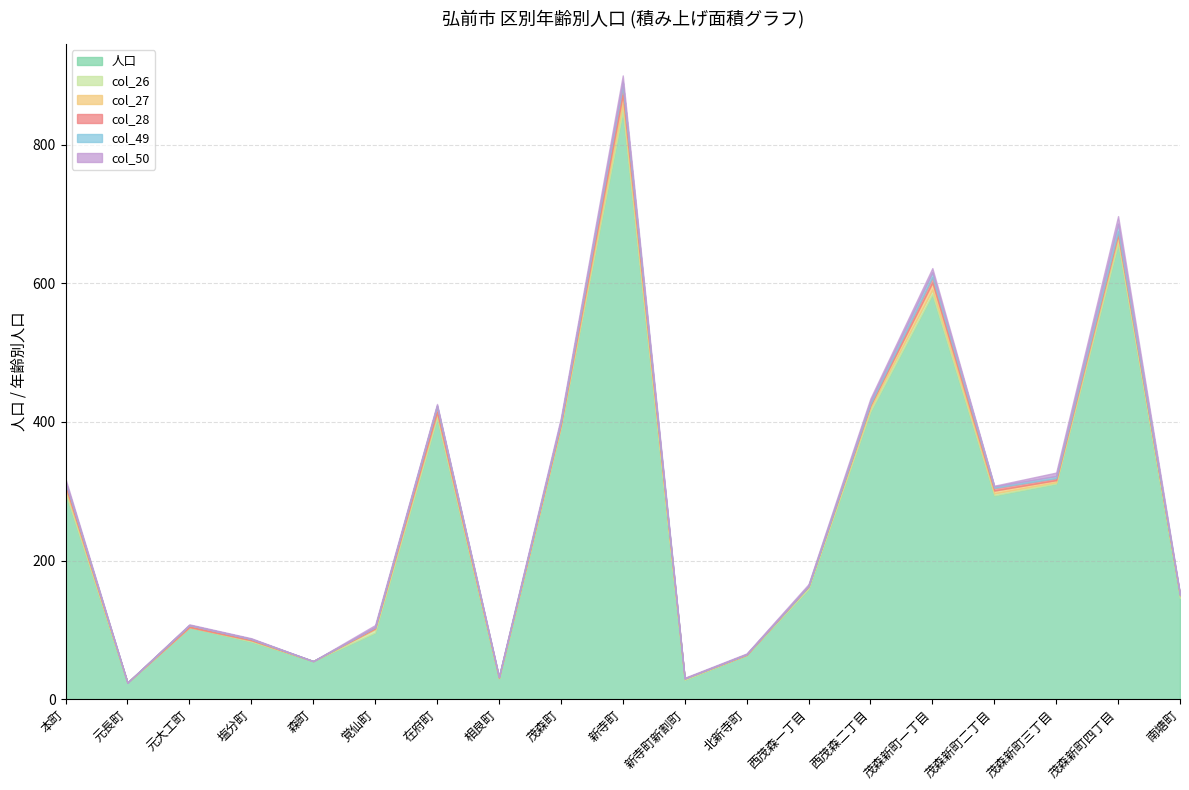

The col_50 series shows 2 at 相良町. True or false?

False